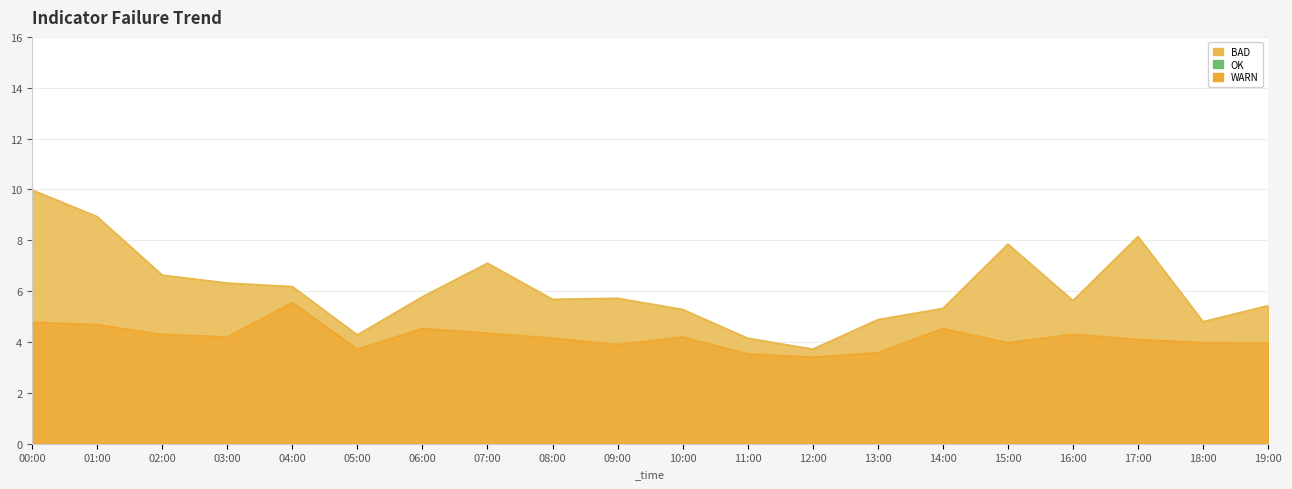

At which category does P1 reach its first local peak?

07:00